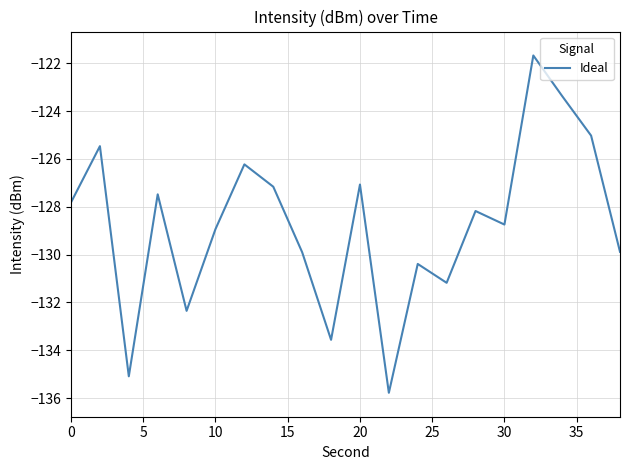

What is the minimum value shown in the chart?

-135.8